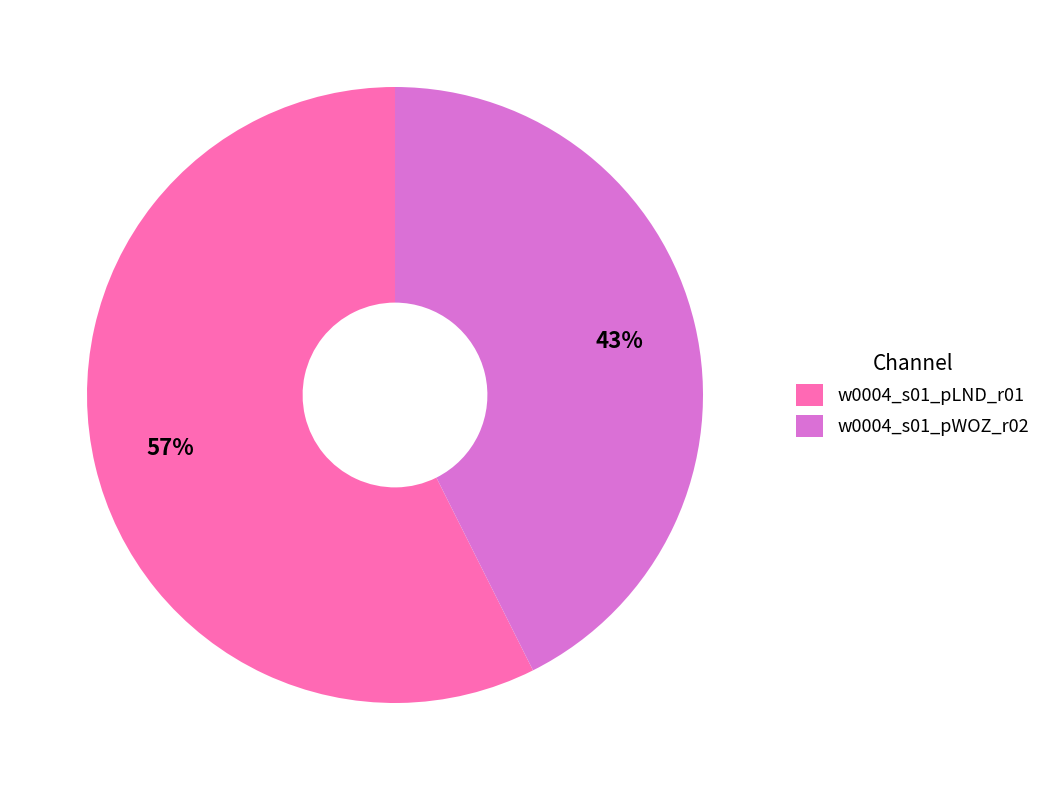

What is the largest slice in the pie chart?

w0004_s01_pLND_r01